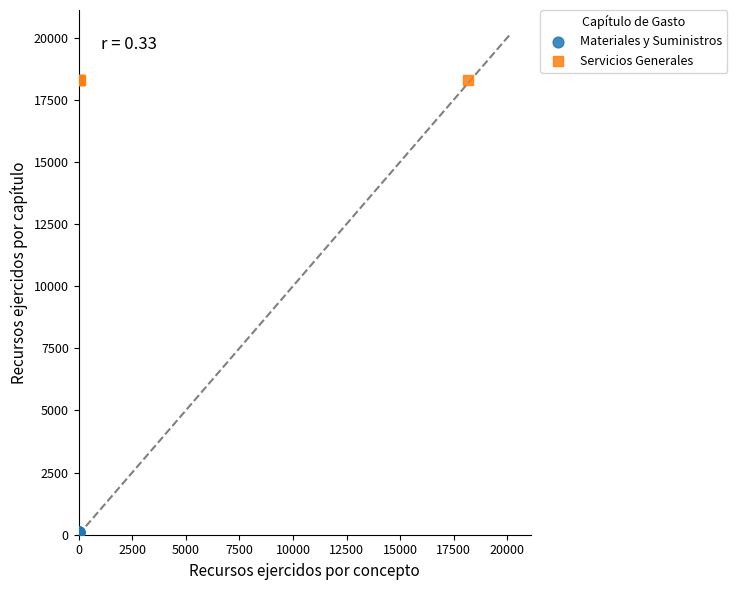

Which series contains the highest Y value?

Servicios Generales